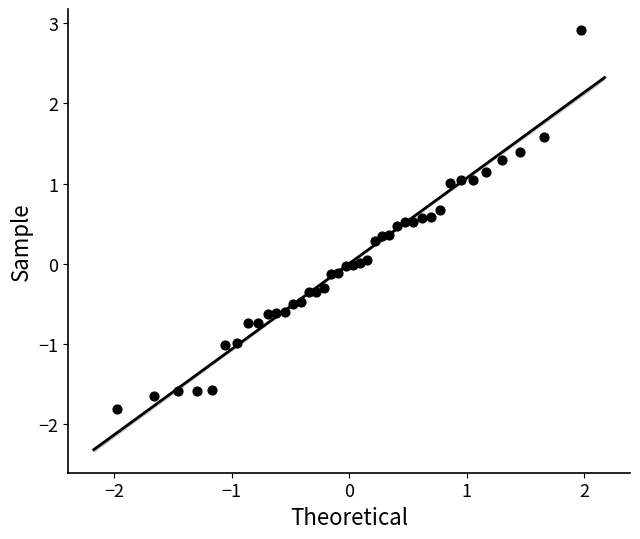

What is the range of X values (max minus min)?

3.9